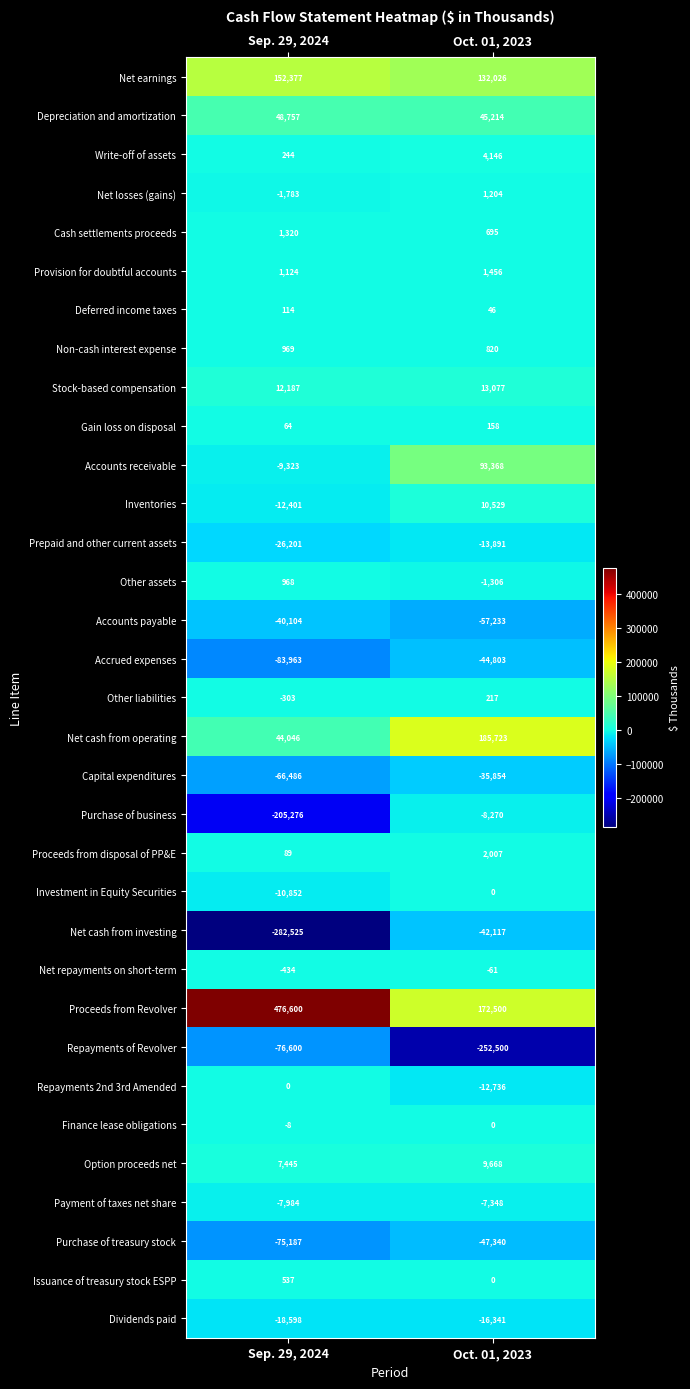

Which series changed the most between Sep. 29, 2024 and Oct. 01, 2023?

Proceeds from Revolver